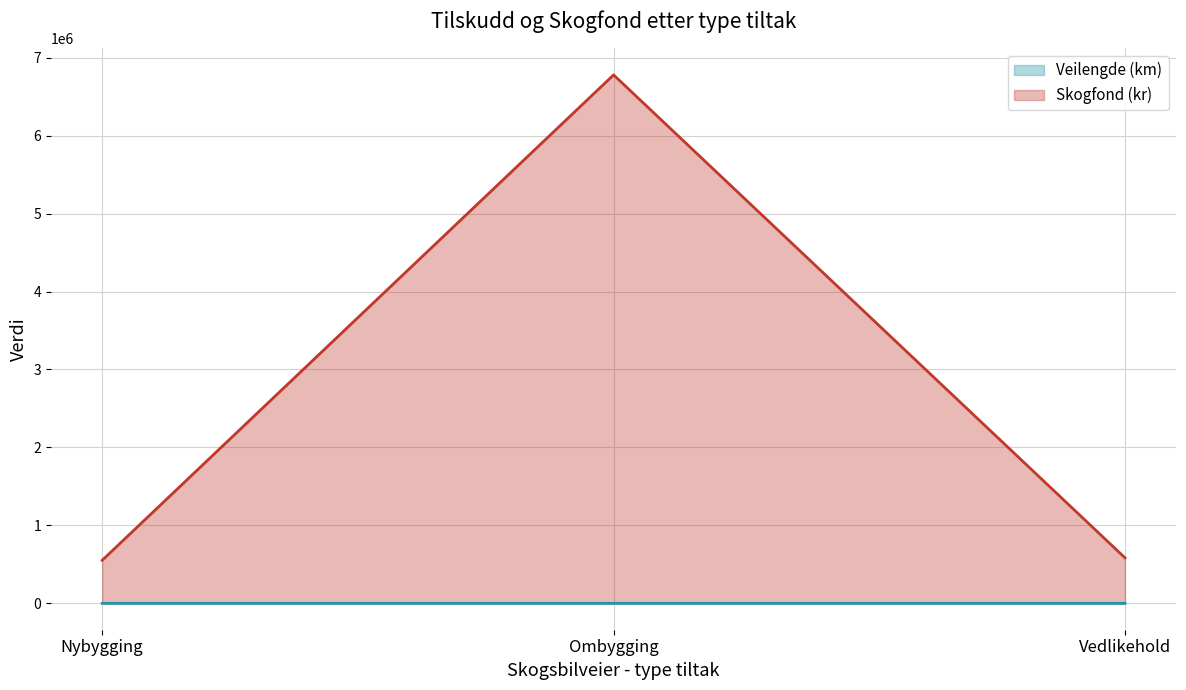

At which label does Skogfond (kr) first exceed 583413?

Ombygging